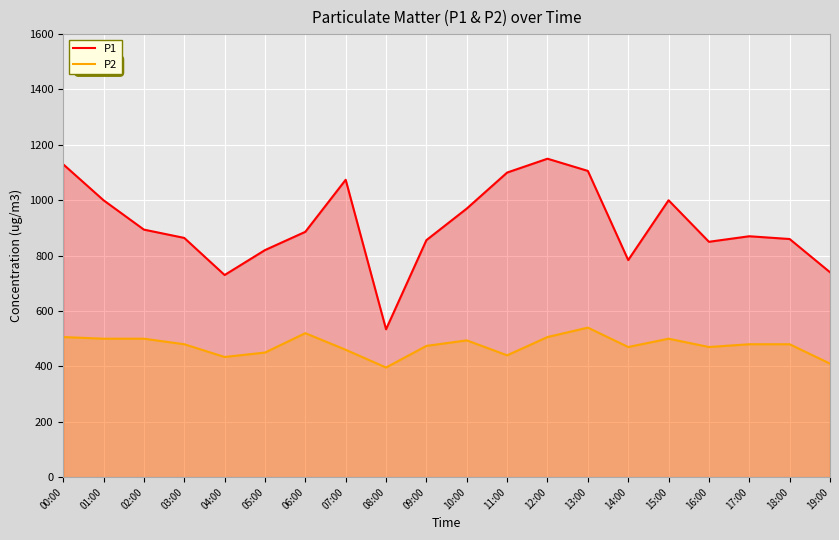

What is the lowest value of the P2 series?

396.0